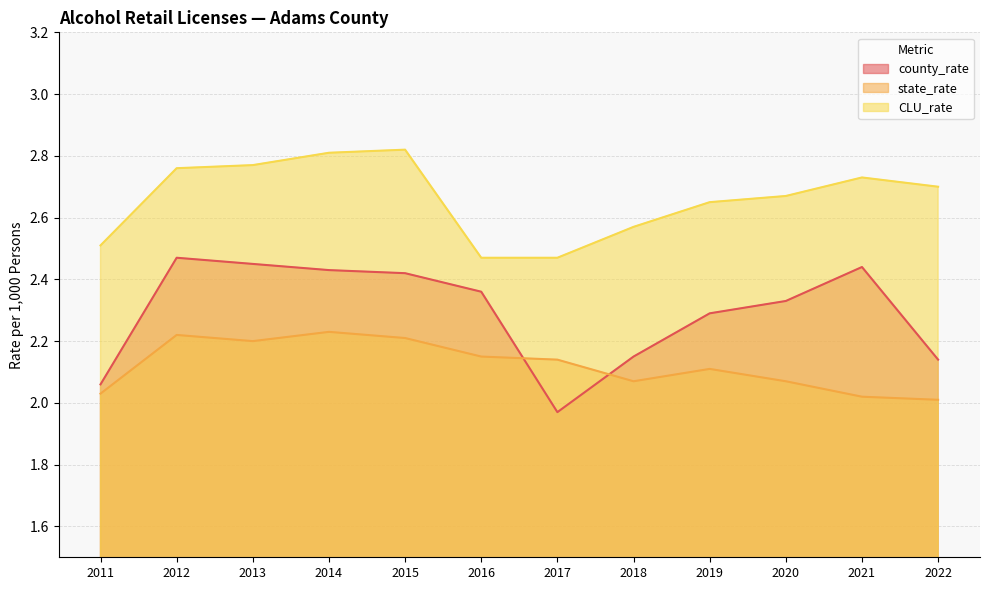

Count the number of data series in this chart.

3